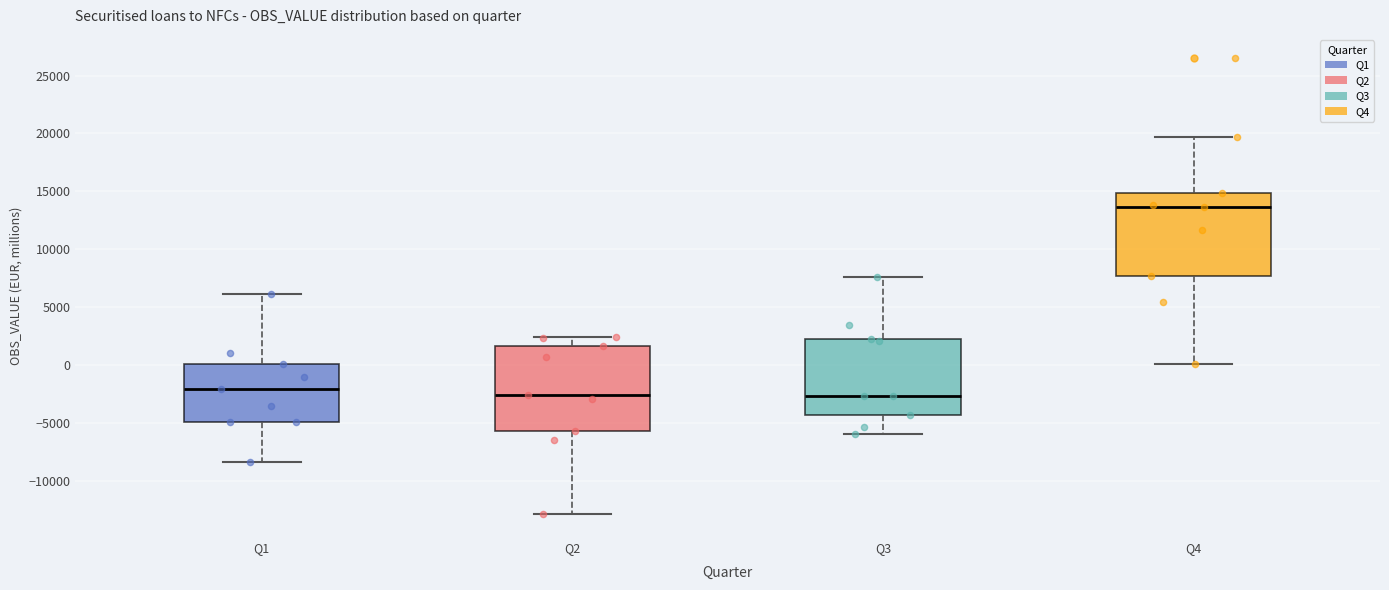

Reading left to right, transcribe this box plot: for each box, give where its median line is, the range the box spans, and where its two whiskers end, as read against the y-axis. The values are not printed on the chart, so give them approximately, as read against the axis.

Q1: median -2000, box -5000 to 0, whiskers -8500 to 6000
Q2: median -2500, box -5500 to 1500, whiskers -13000 to 2500
Q3: median -2500, box -4500 to 2000, whiskers -6000 to 7500
Q4: median 13500, box 7500 to 15000, whiskers 0 to 19500